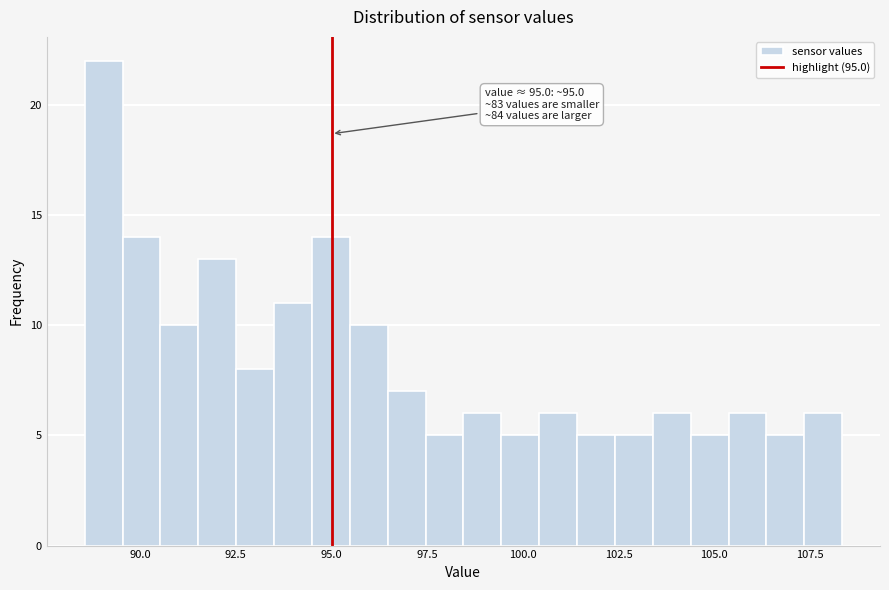

Read against the x-axis, roughly where is the centre of the tallest bar?

89.0